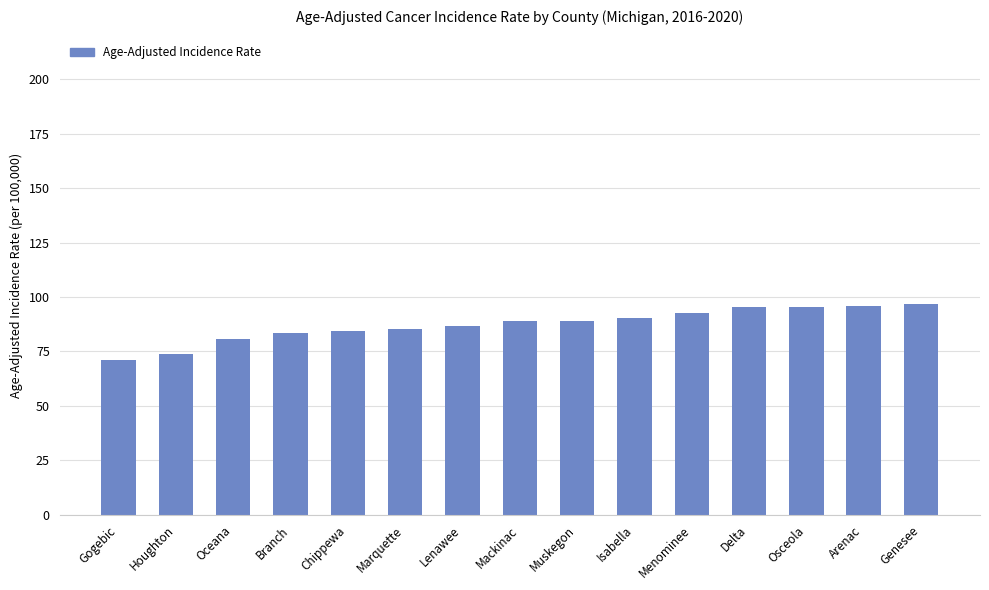

How many categories are shown in the chart?

15